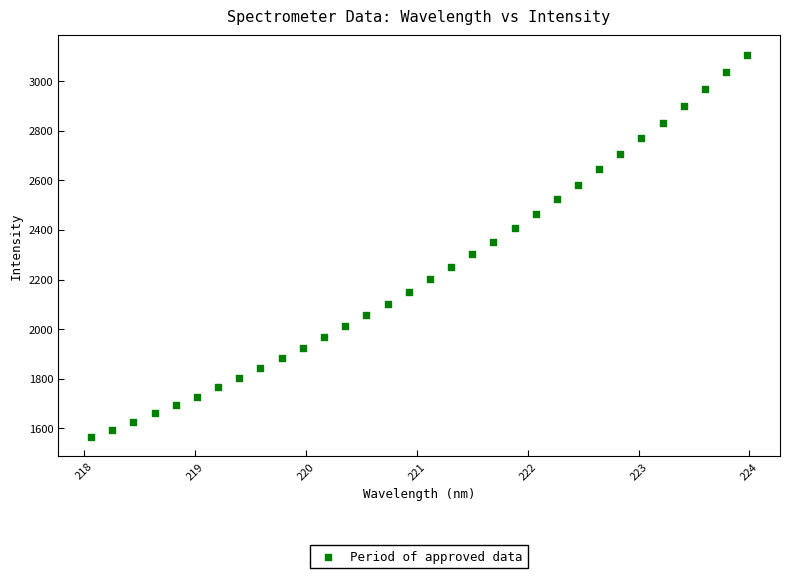

What is the range of Y values (max minus min)?

1542.5